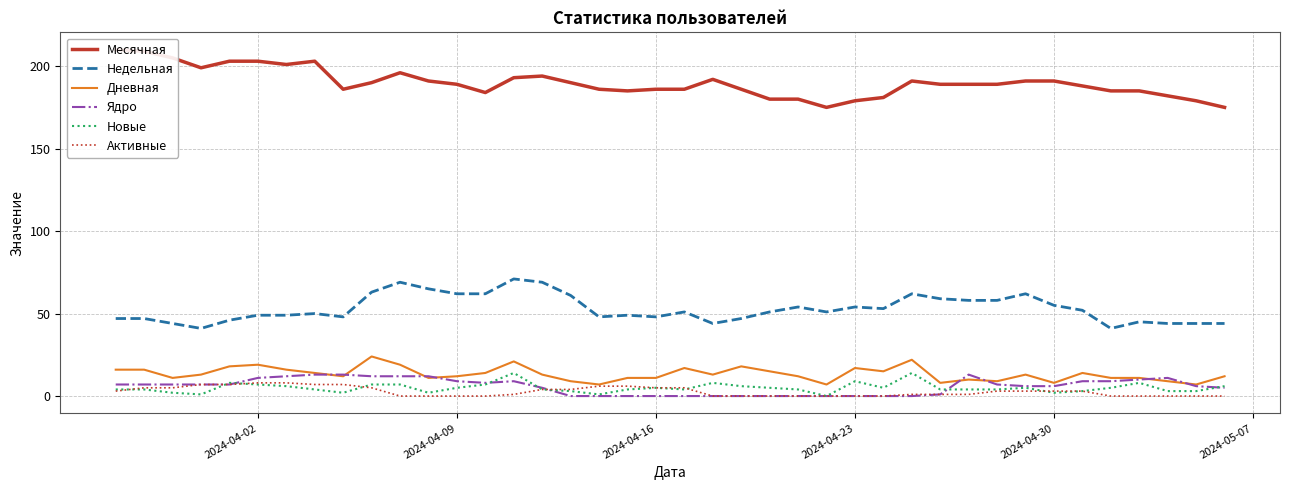

True or false: Недельная and Ядро intersect in this chart.

False